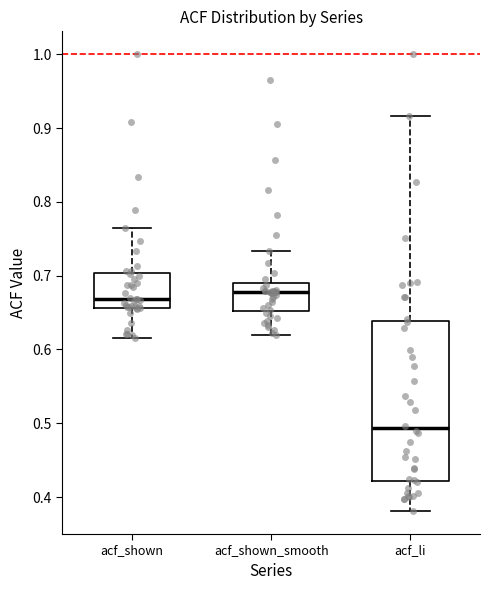

Which box is the tallest, from its lower edge to its upper edge?

acf_li